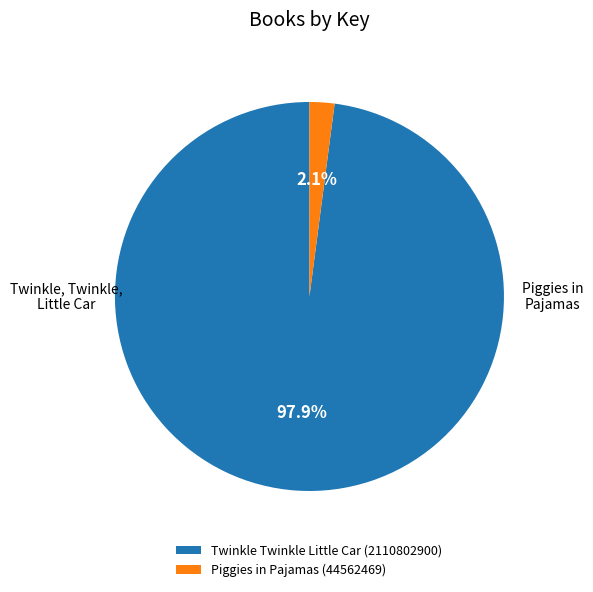

Which has a higher value, Piggies in Pajamas (44562469) or Twinkle Twinkle Little Car (2110802900)?

Twinkle Twinkle Little Car (2110802900)